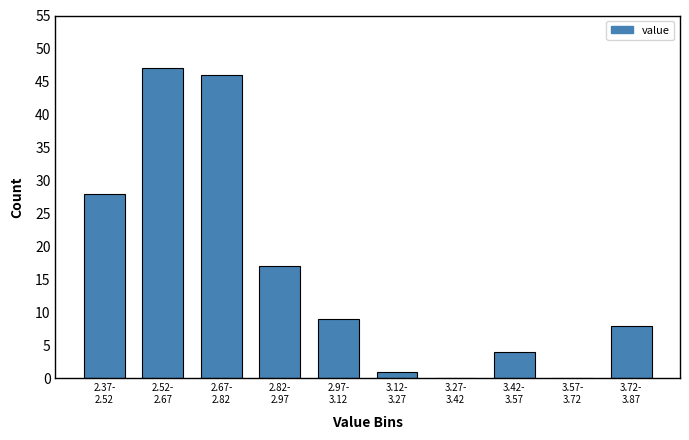

What is the sum of all values?

160